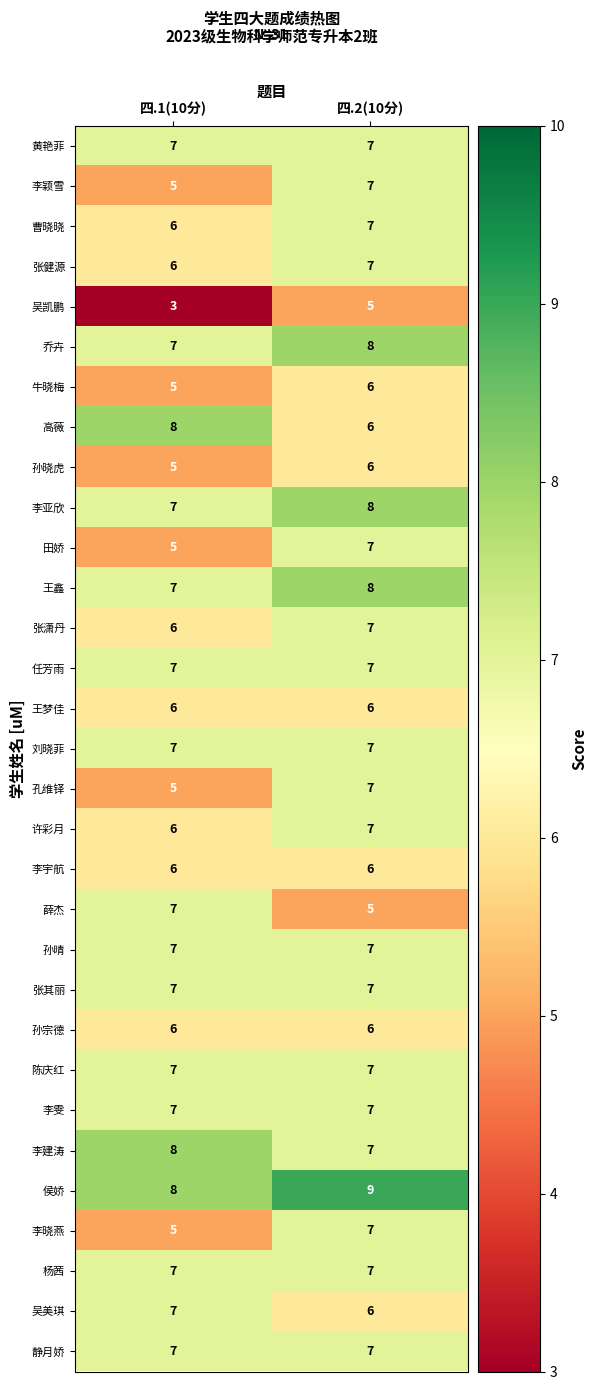

What is the sum of the 孔维铎 values at 四.2(10分) and 四.1(10分)?

12